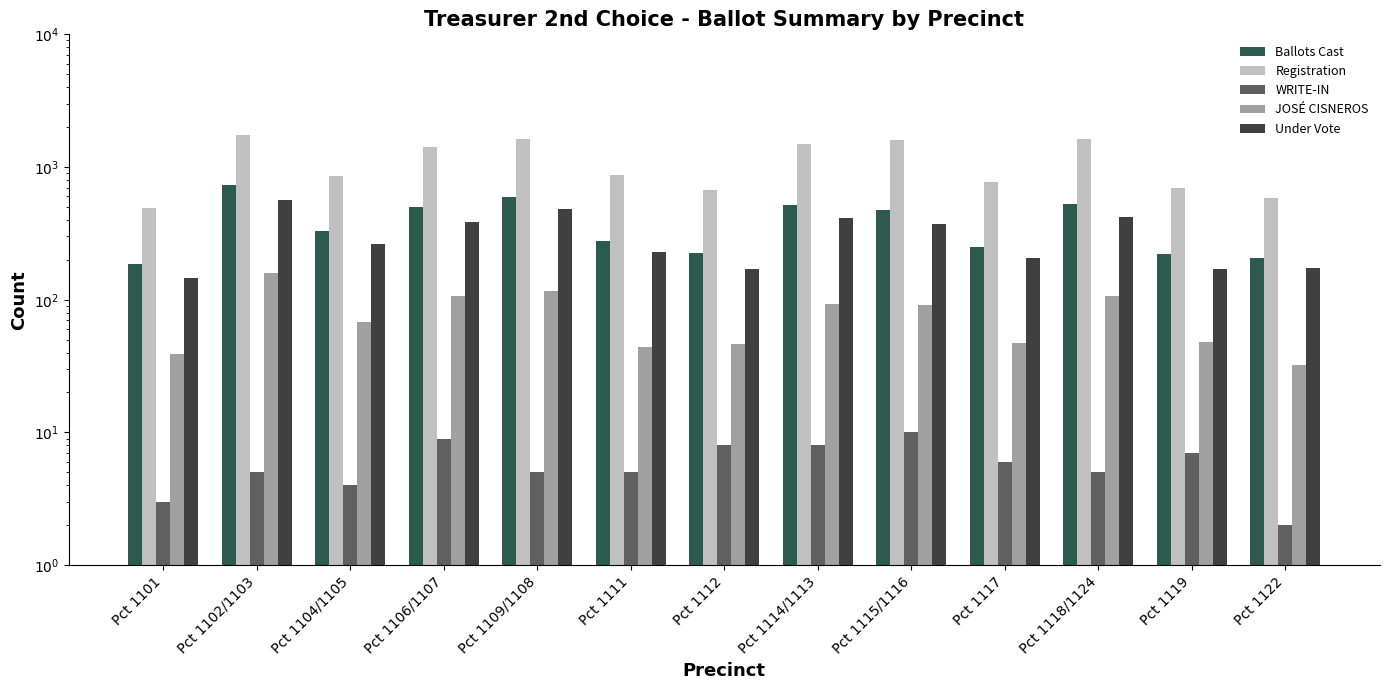

What is the difference between the second highest and minimum values in the Ballots Cast series?

414